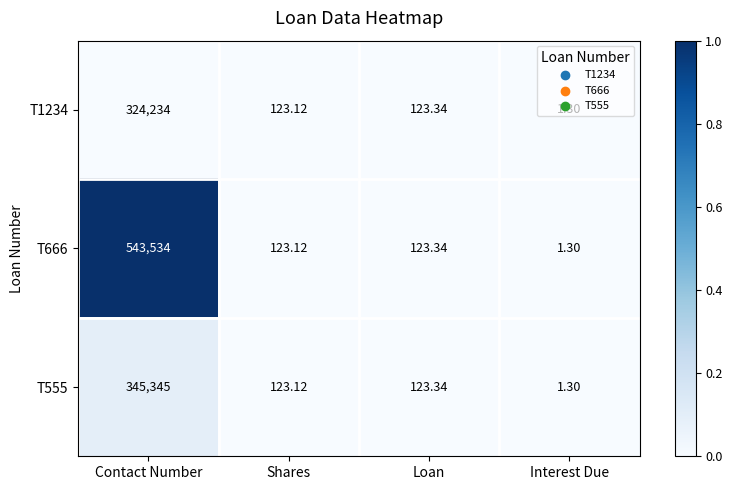

List the labels in order of T1234 value, largest first.

Contact Number, Loan, Shares, Interest Due